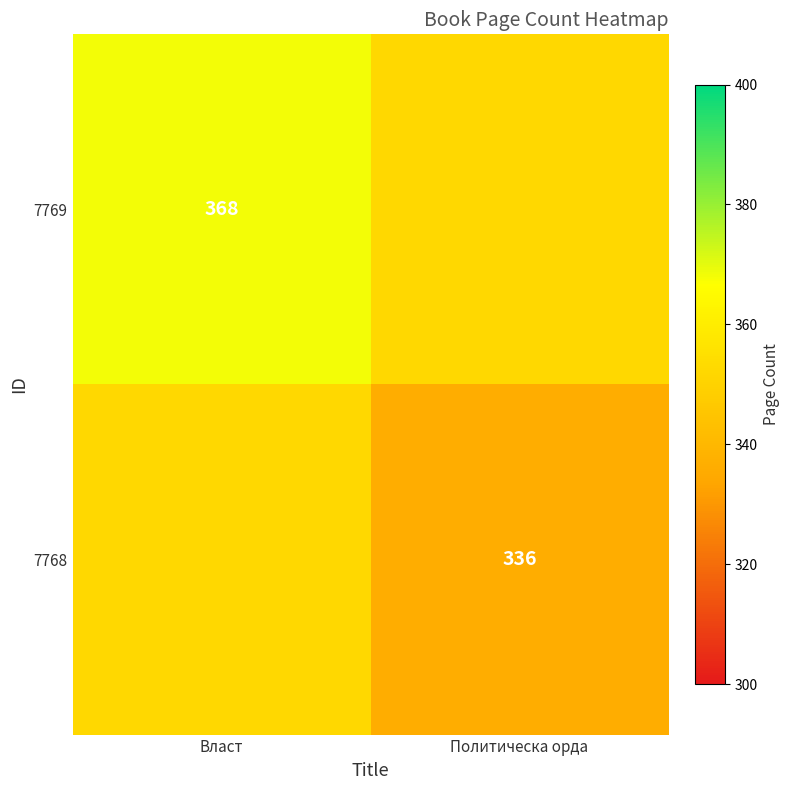

True or false: 7768 has a value of 336 at Политическа орда.

True